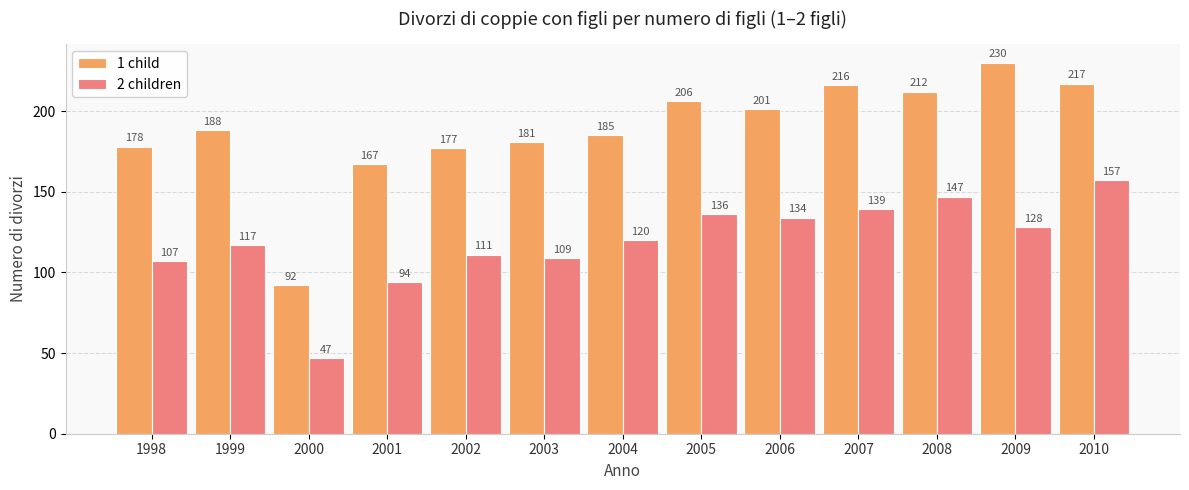

What is the total value across all series at 2010?

374